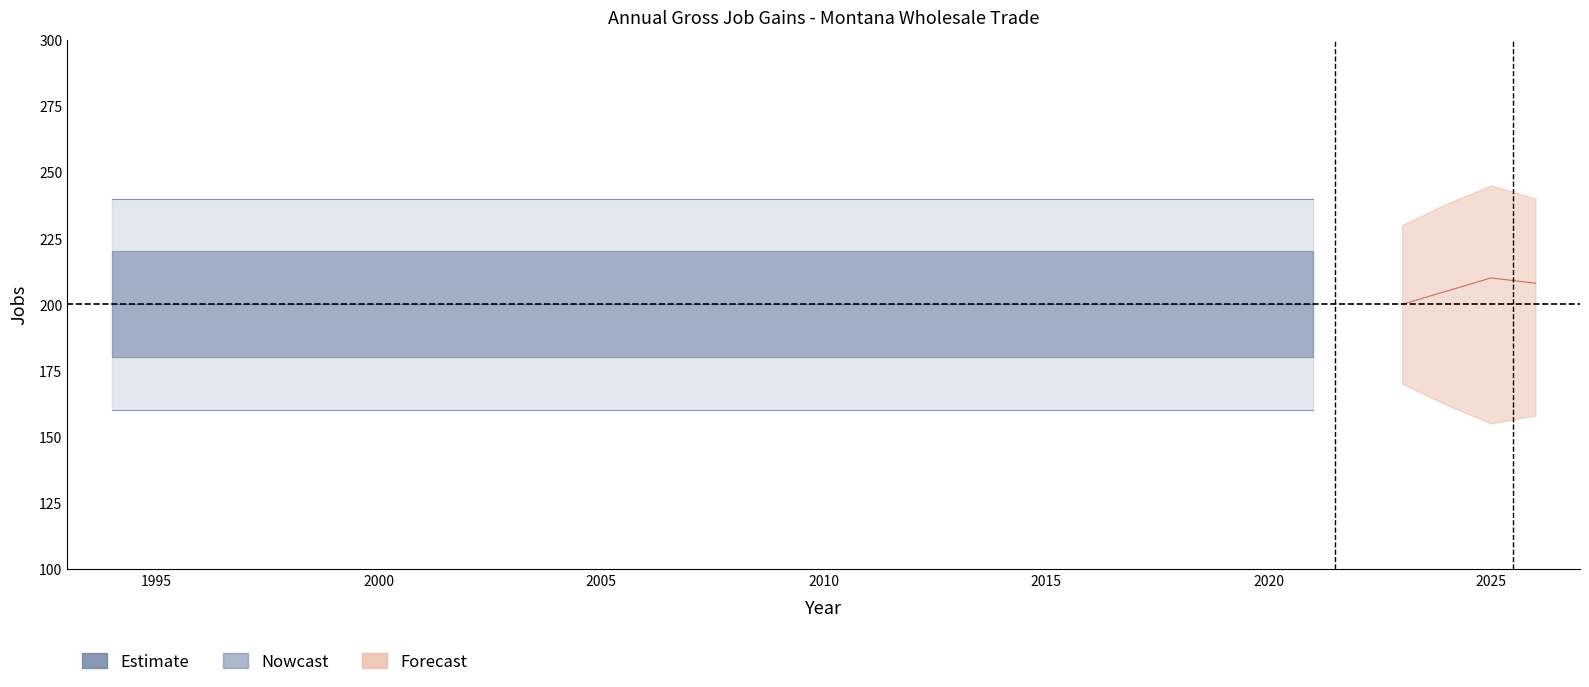

The Gross job gains series shows 266 at 1994. True or false?

False